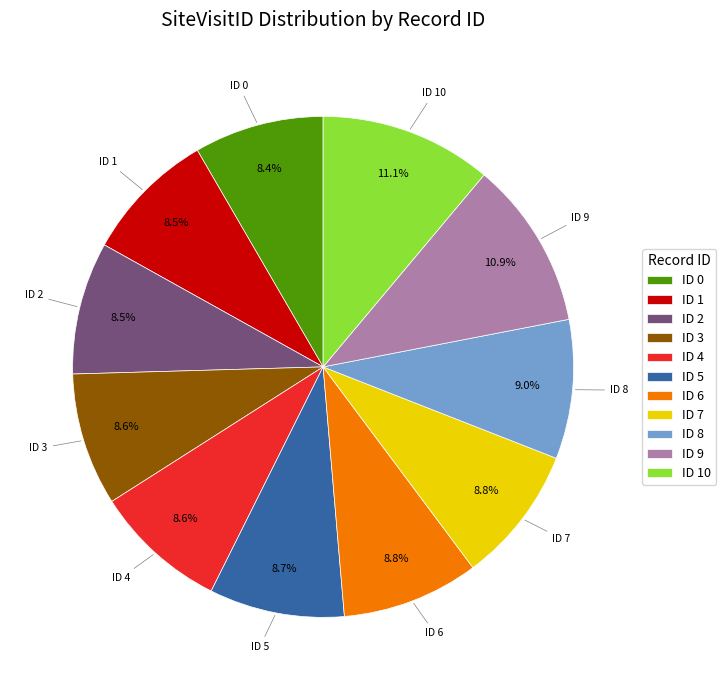

Combined, what portion of the pie is ID 3 and ID 6?

17.4%